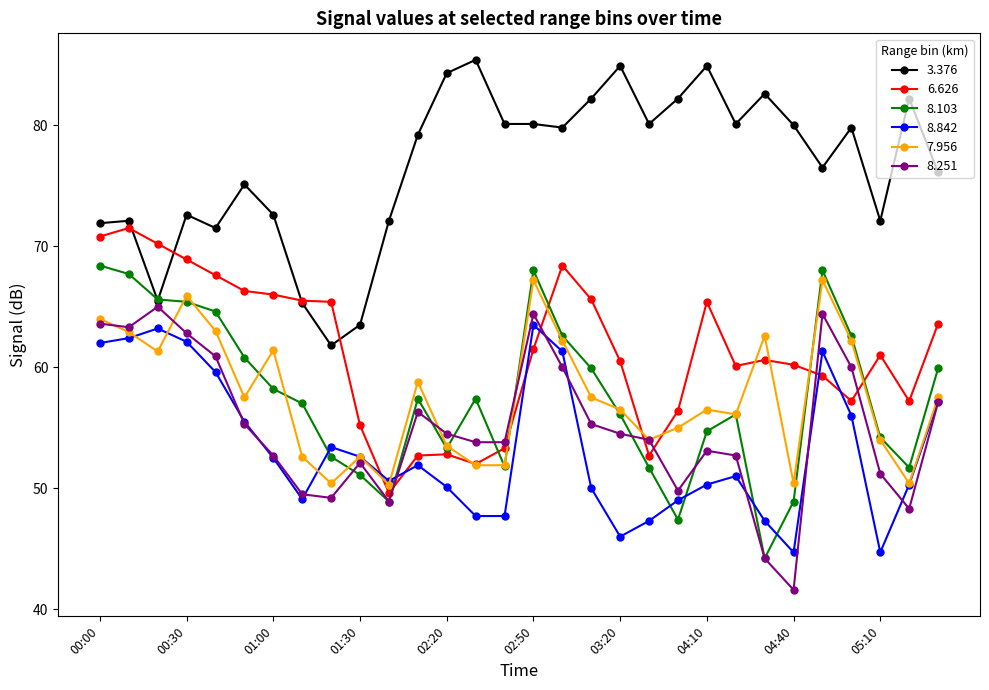

How many categories are shown in the chart?

30